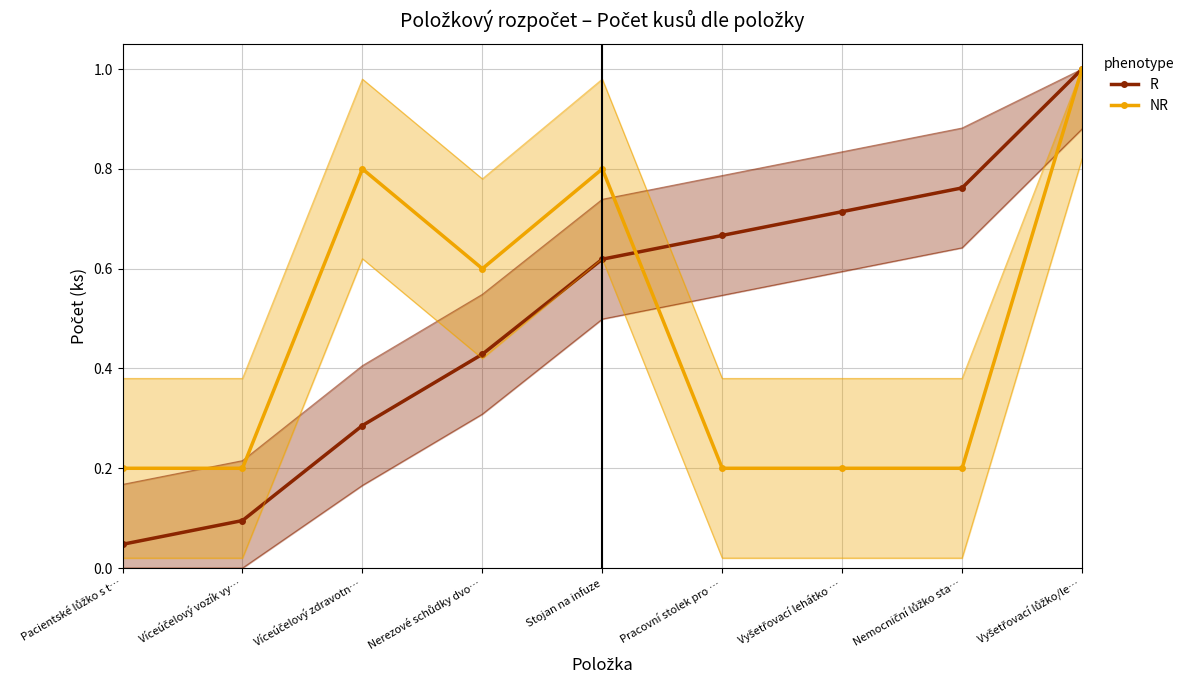

Between Víceúčelový vozík vy… and Vyšetřovací lůžko/le…, which series saw the biggest shift?

R